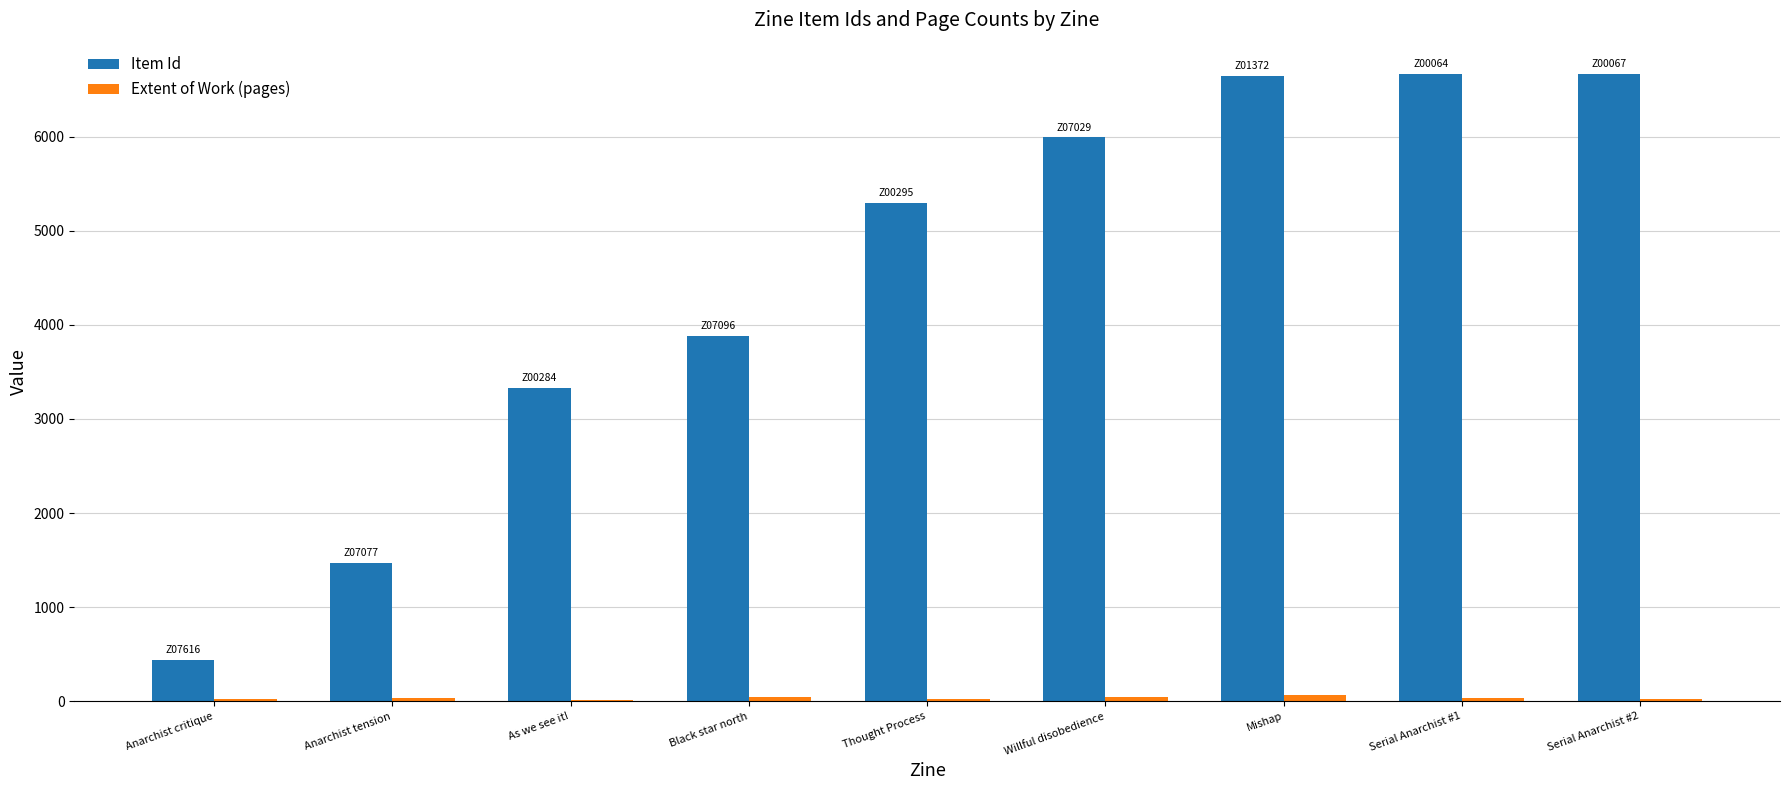

Which series changed the most between Willful disobedience and Mishap?

Item Id